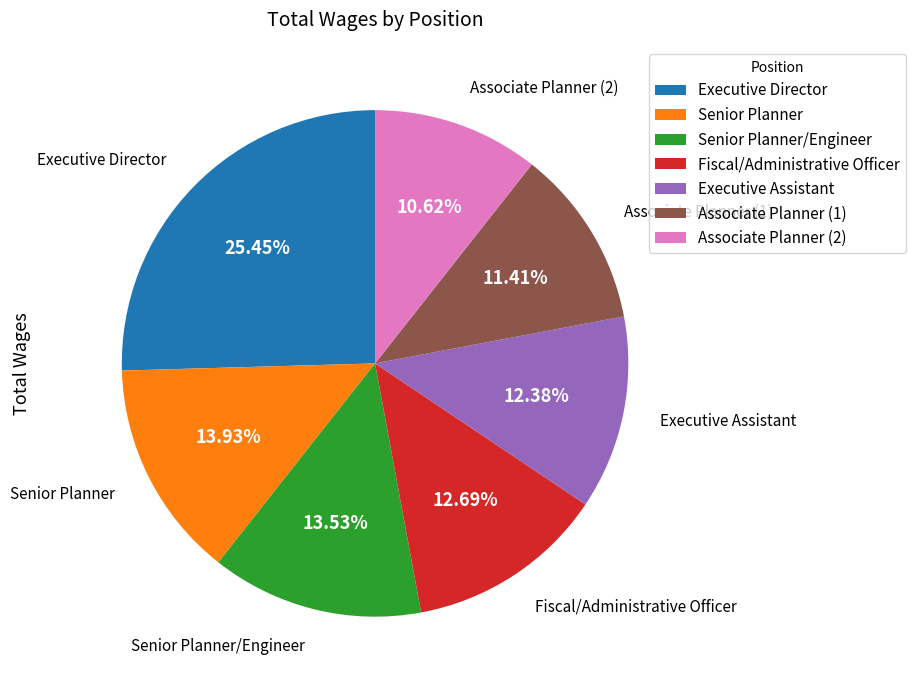

Is there a majority slice in this chart?

No